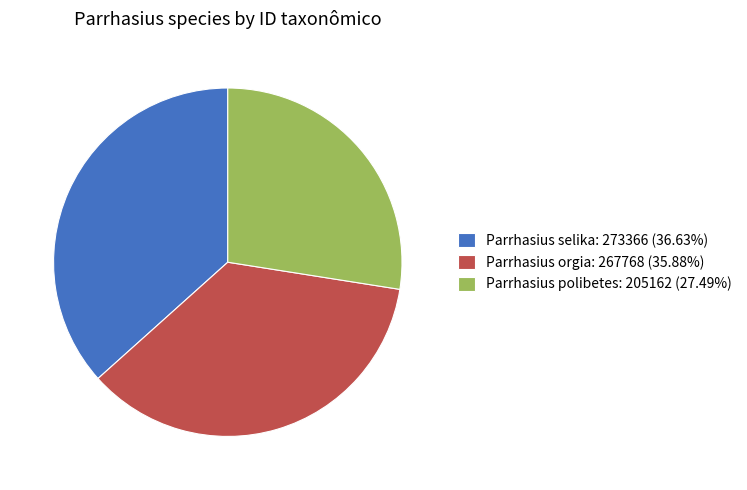

Which slice is the largest?

Parrhasius selika